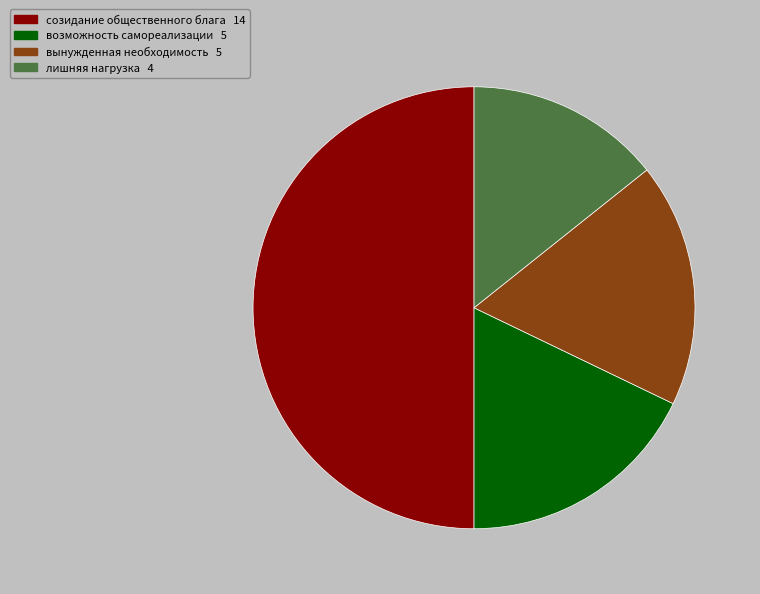

What is the smallest slice in the pie chart?

лишняя нагрузка